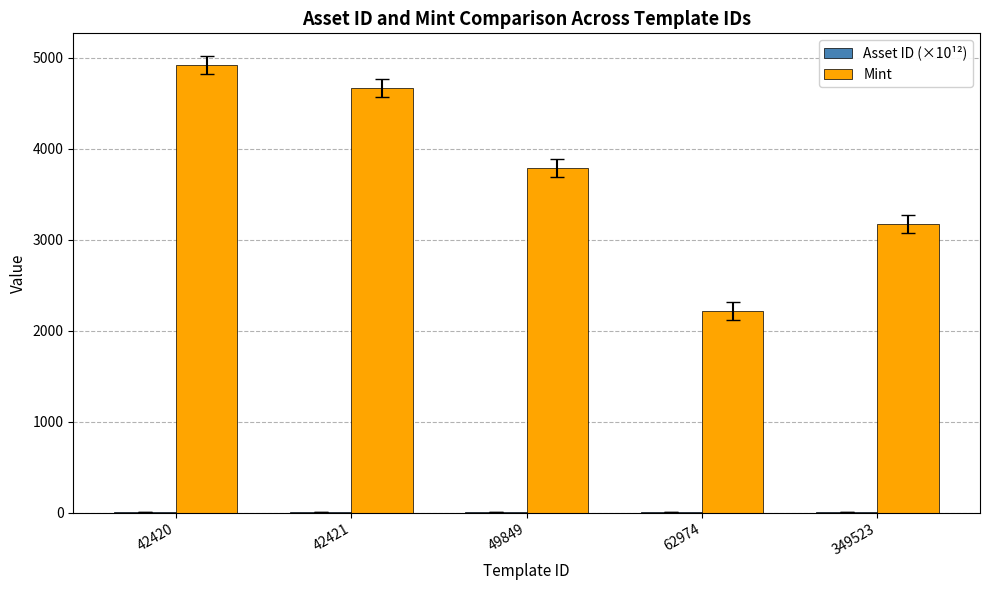

Are the bars grouped side by side (vs. stacked)?

Yes